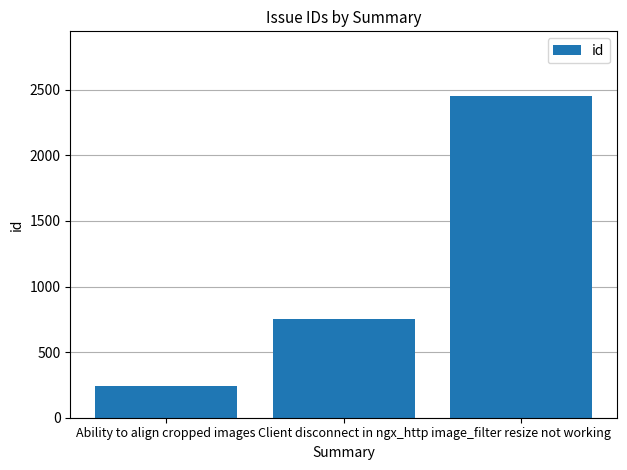

Approximately how many times larger is the value at Client disconnect in ngx_http compared to Ability to align cropped images?

3.1